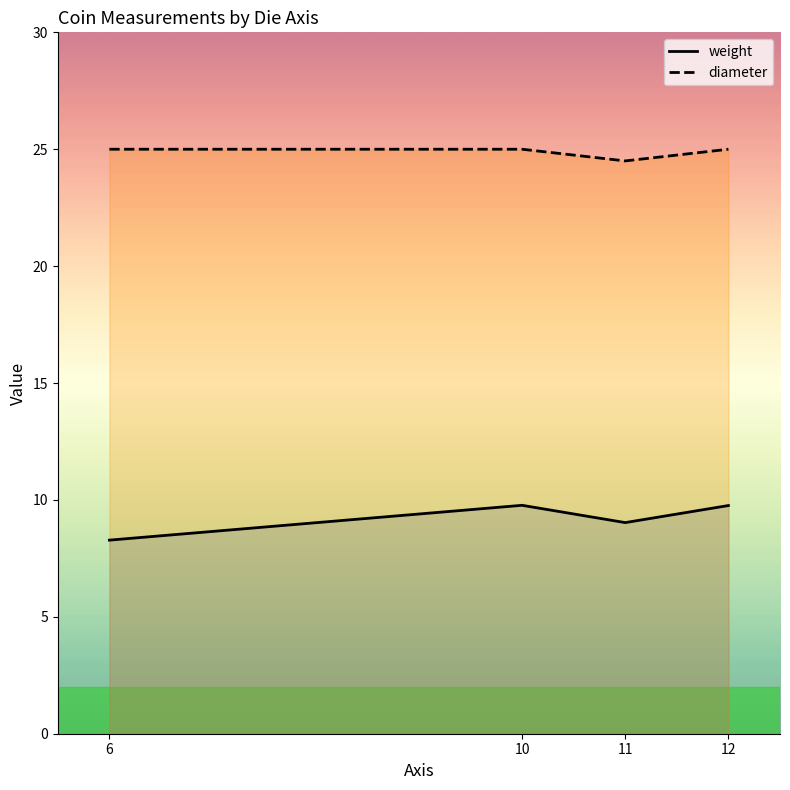

Which label corresponds to the largest value in the chart?

6